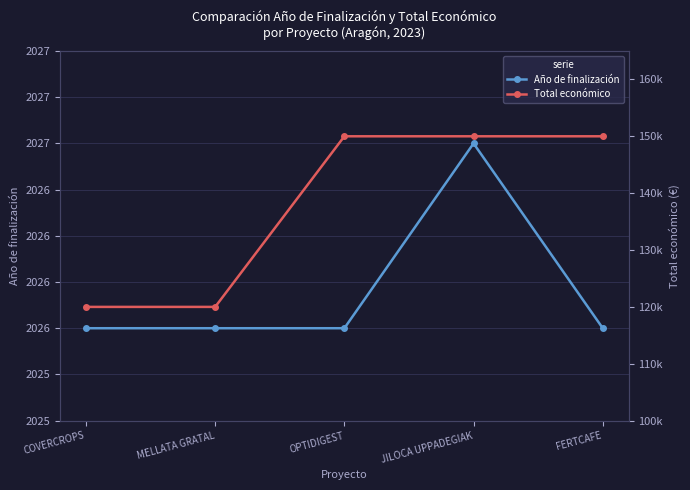

True or false: Año de finalización and Total económico intersect in this chart.

False